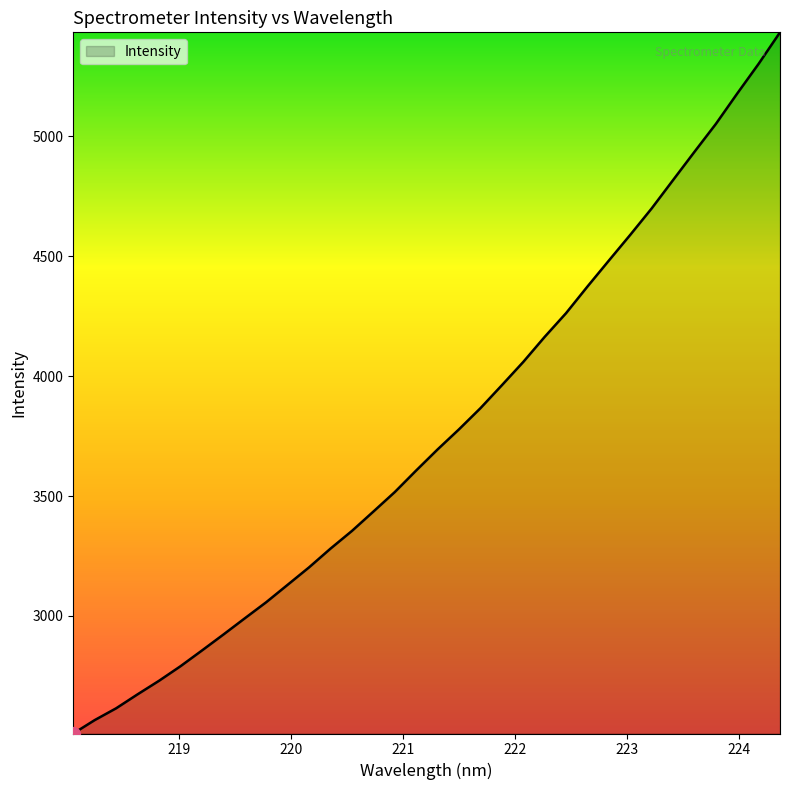

True or false: the data has more than 0 interior local peaks.

False